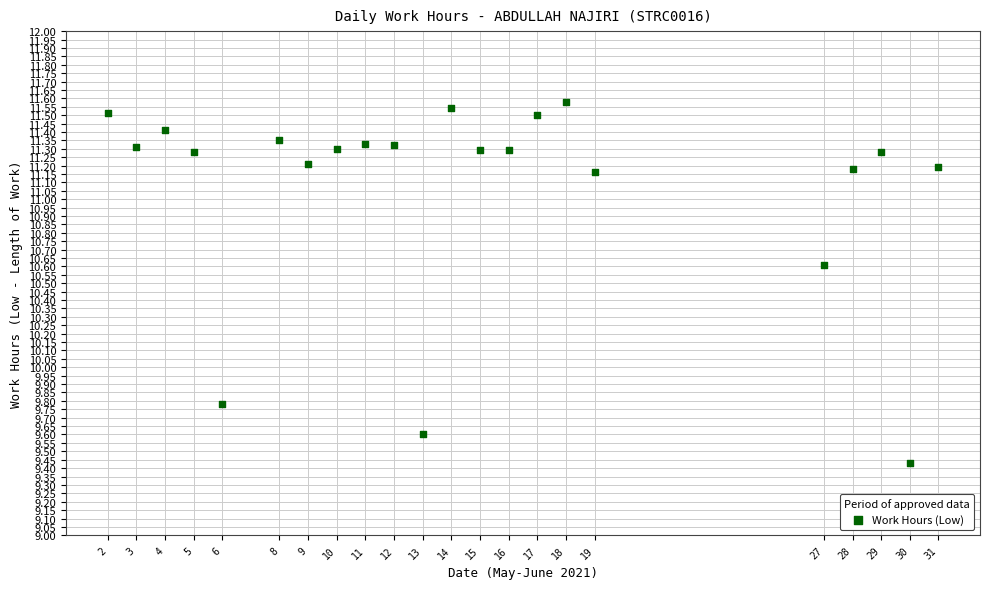

What Y value in the scatter plot is closest to 10?

9.8